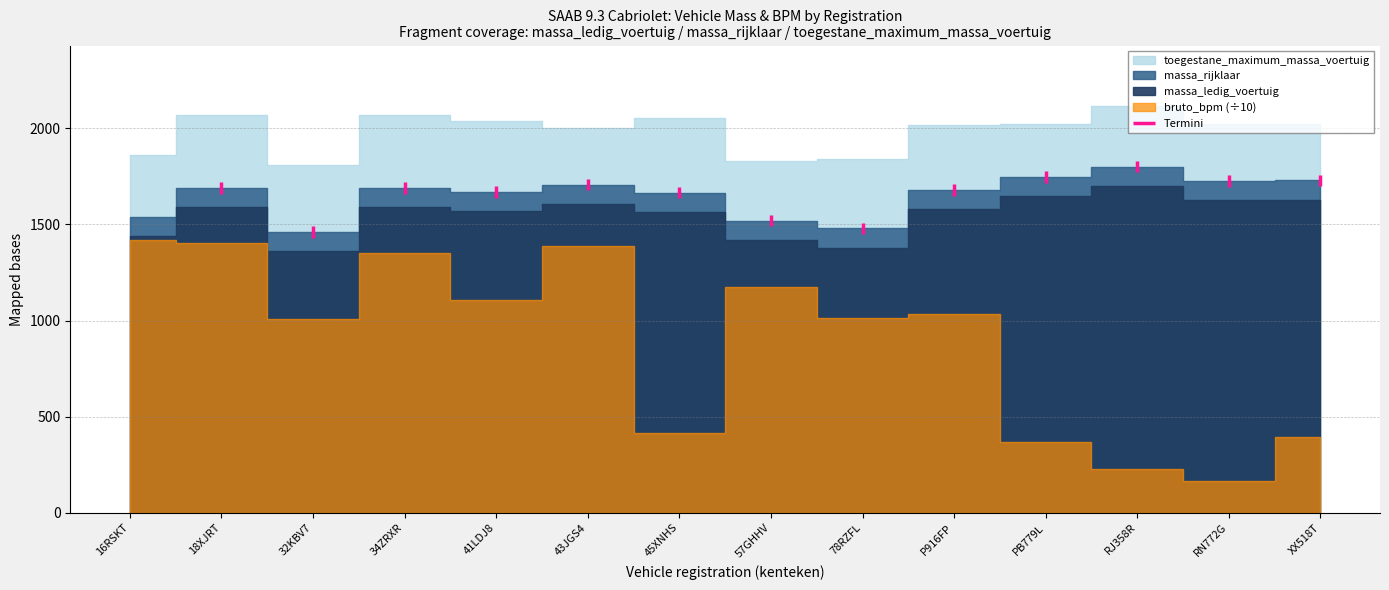

True or false: bruto_bpm has a value of 1635 at RN772G.

True